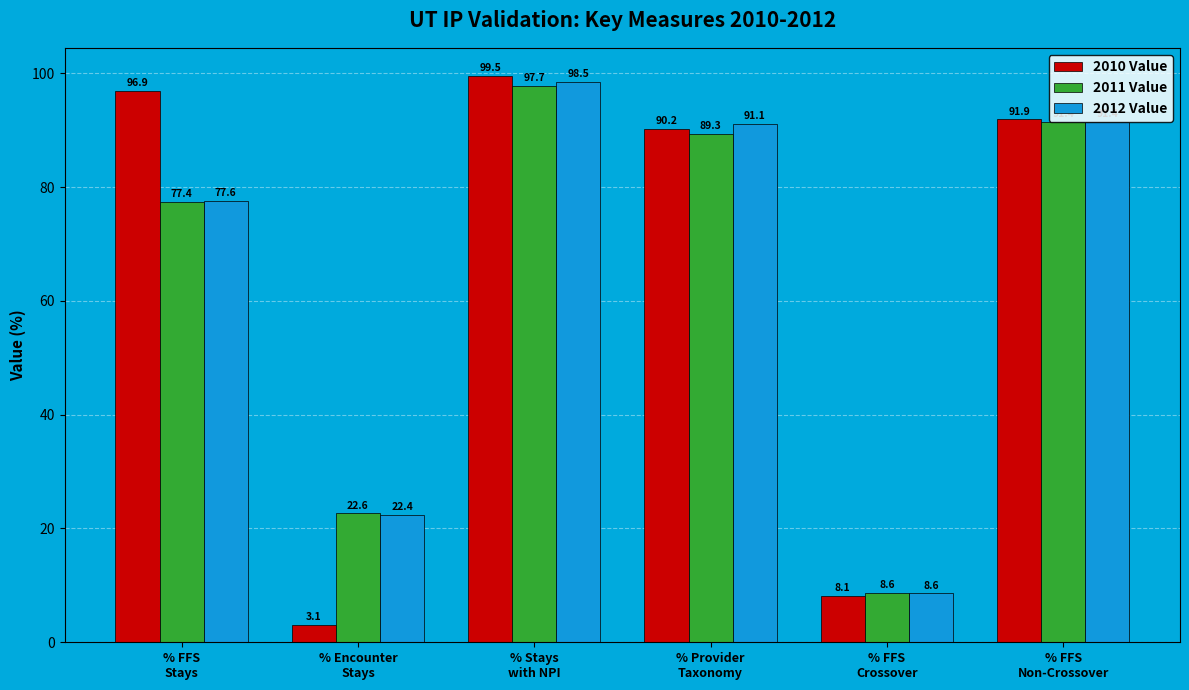

What is the label of the 5th bar from the left?

% FFS
Crossover